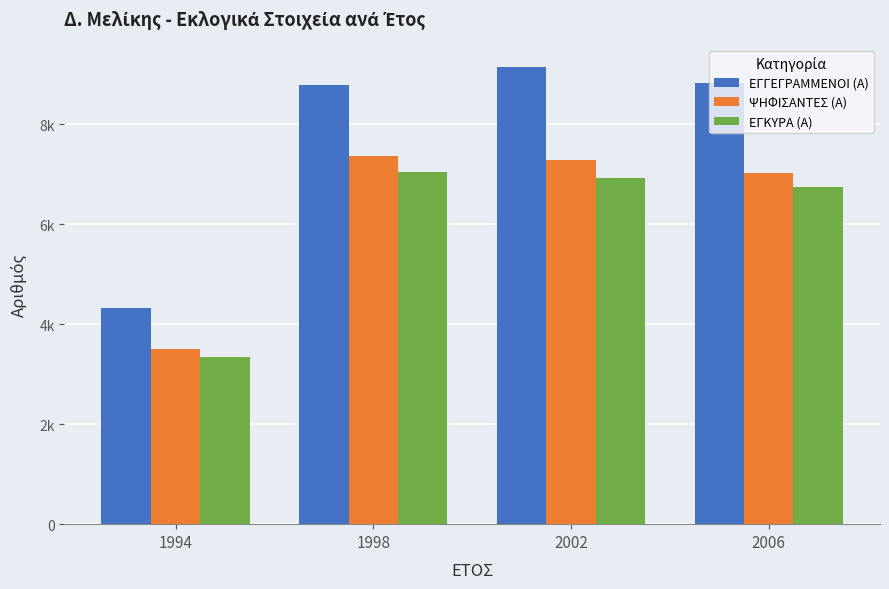

What is the sum of all ΨΗΦΙΣΑΝΤΕΣ (Α) values?

25167